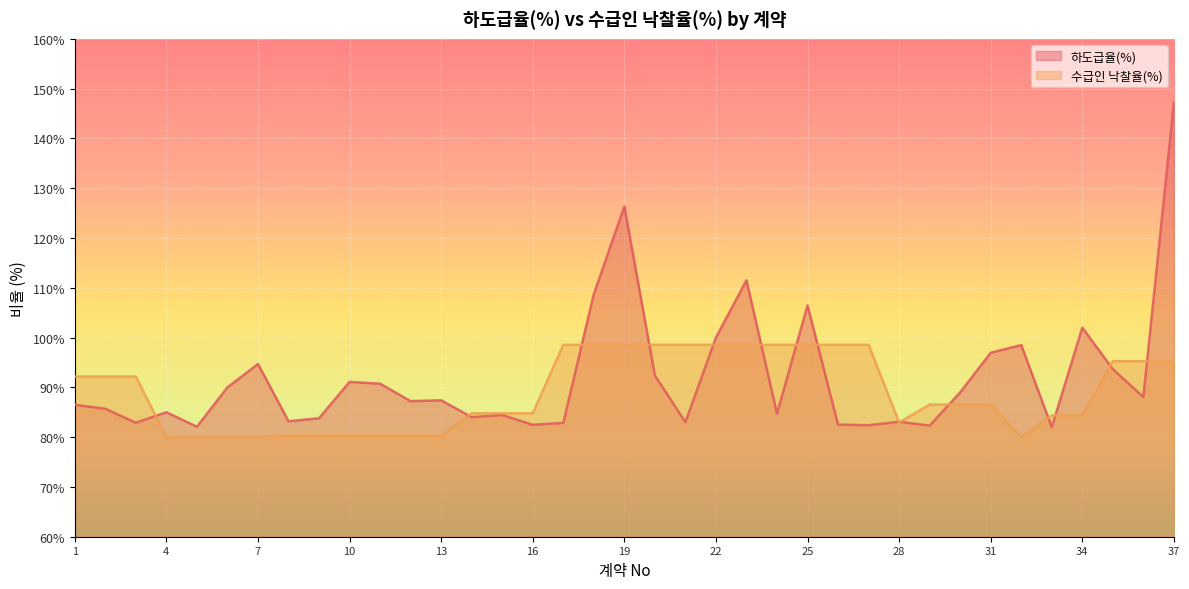

Which label corresponds to the smallest value in the chart?

32